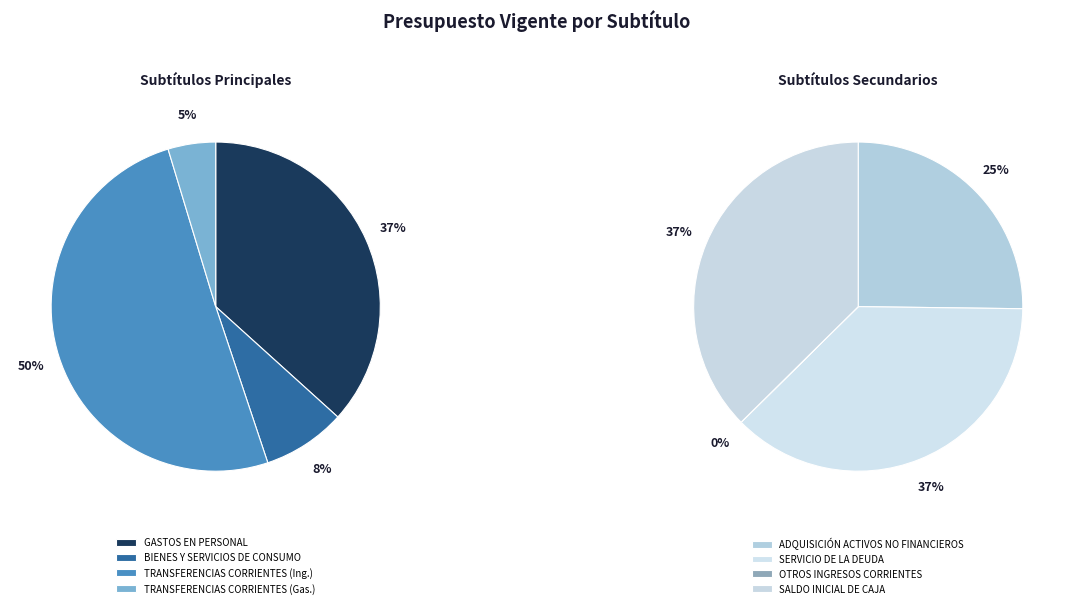

Does any single category account for the majority?

No